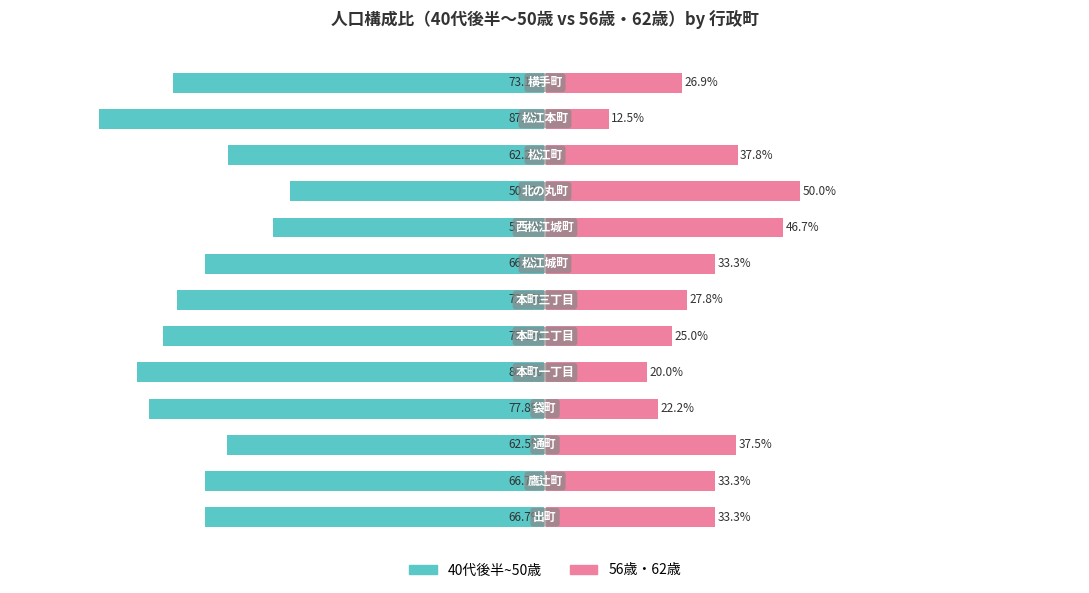

The 56歳・62歳 series shows 15.5 at 12. True or false?

False